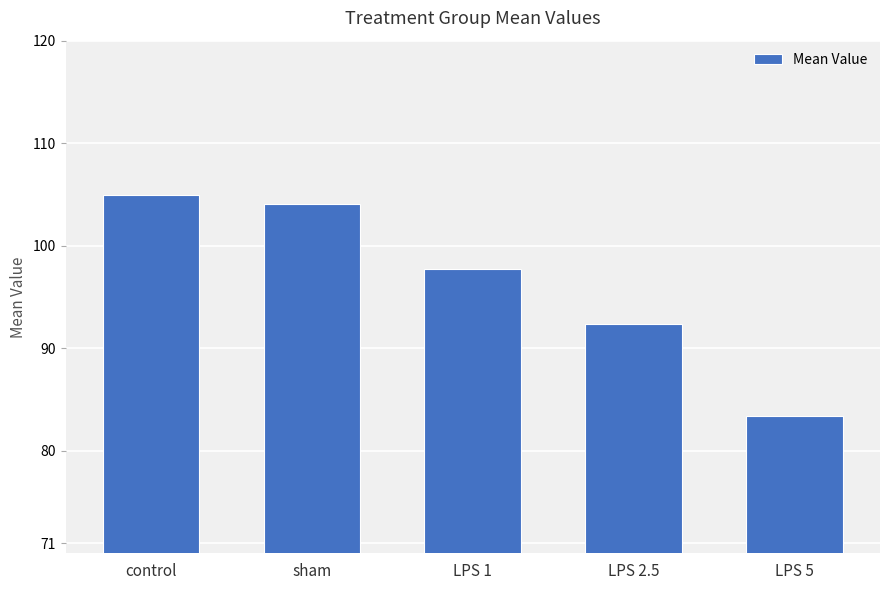

What position from the right is LPS 5?

1